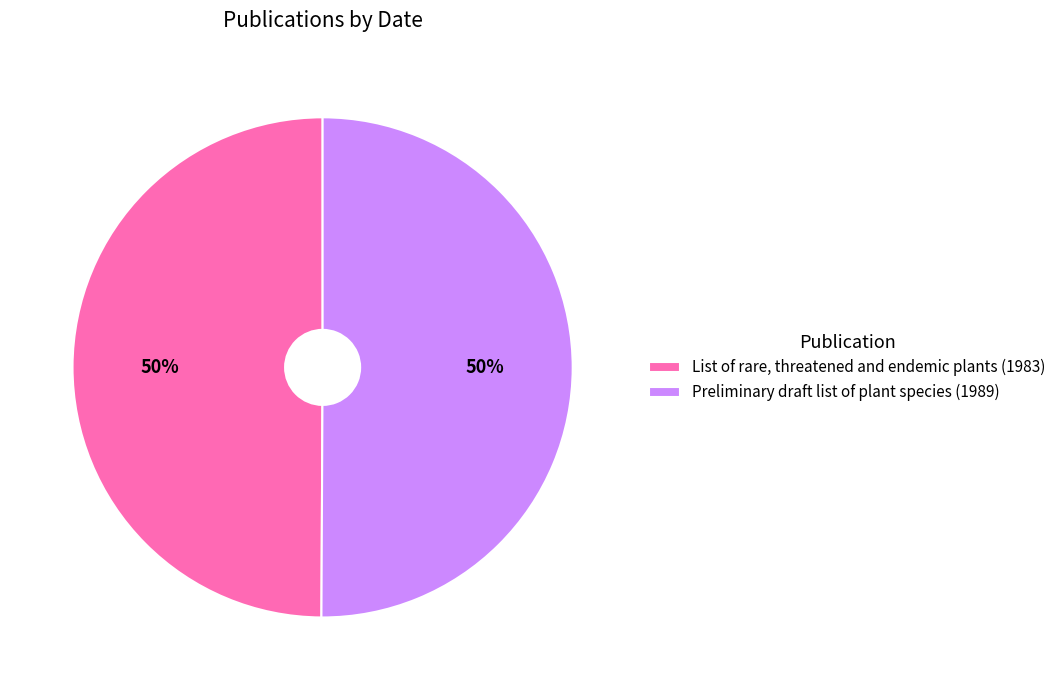

Combined, do List of rare, threatened and endemic plants (1983) and Preliminary draft list of plant species (1989) account for over 50%?

Yes